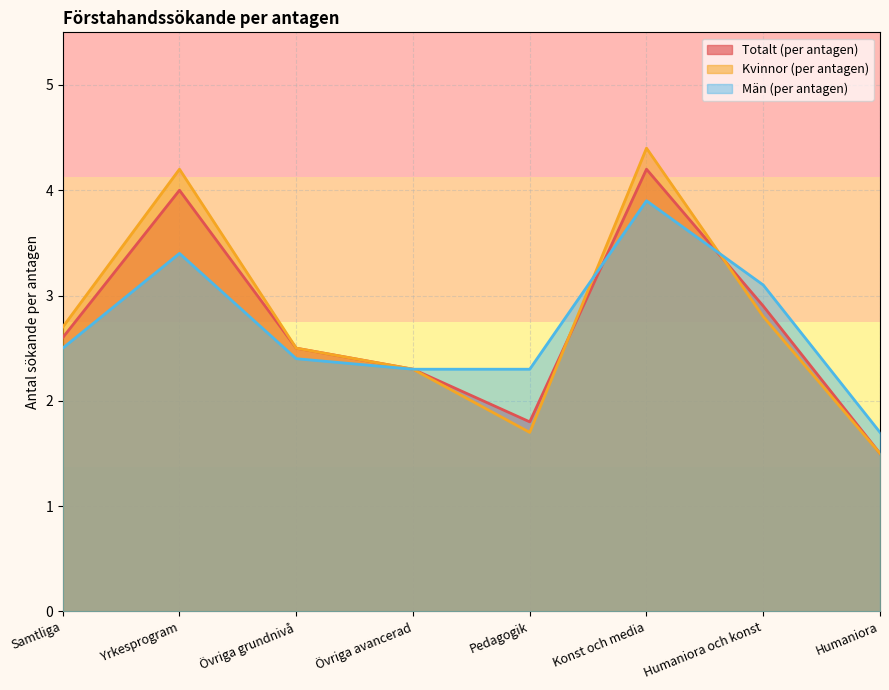

Reading left to right, transcribe all the data shown in this chart.

Totalt (per antagen): 2.6	4.0	2.5	2.3	1.8	4.2	2.9	1.5
Kvinnor (per antagen): 2.7	4.2	2.5	2.3	1.7	4.4	2.8	1.5
Män (per antagen): 2.5	3.4	2.4	2.3	2.3	3.9	3.1	1.7